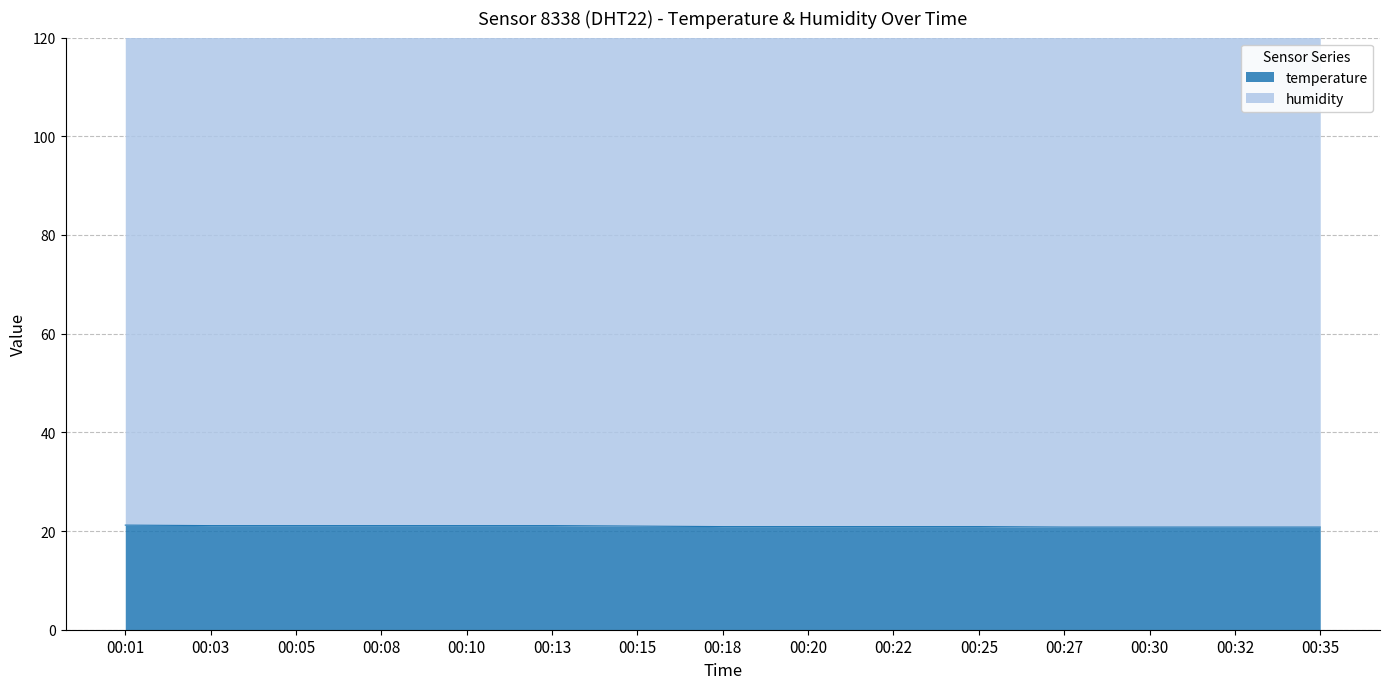

What is the average value?

21.0